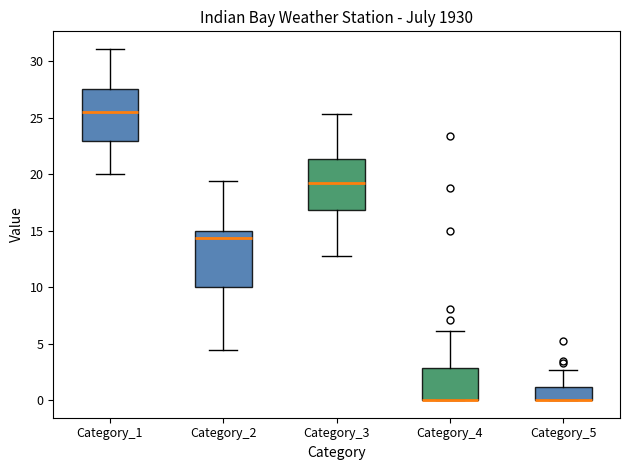

Where is the upper edge of the box for Category_4 on the y-axis? The values are not printed on the chart, so give them approximately, as read against the axis.

3.0